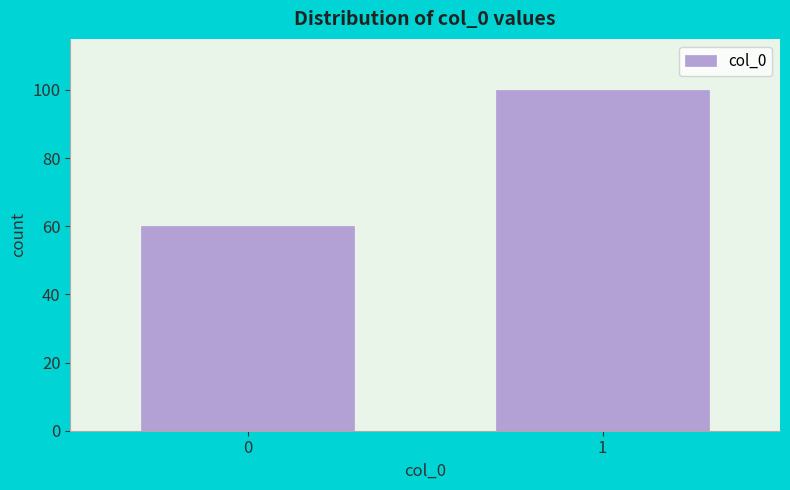

Reading left to right, extract all data points from this chart.

0=60	1=100